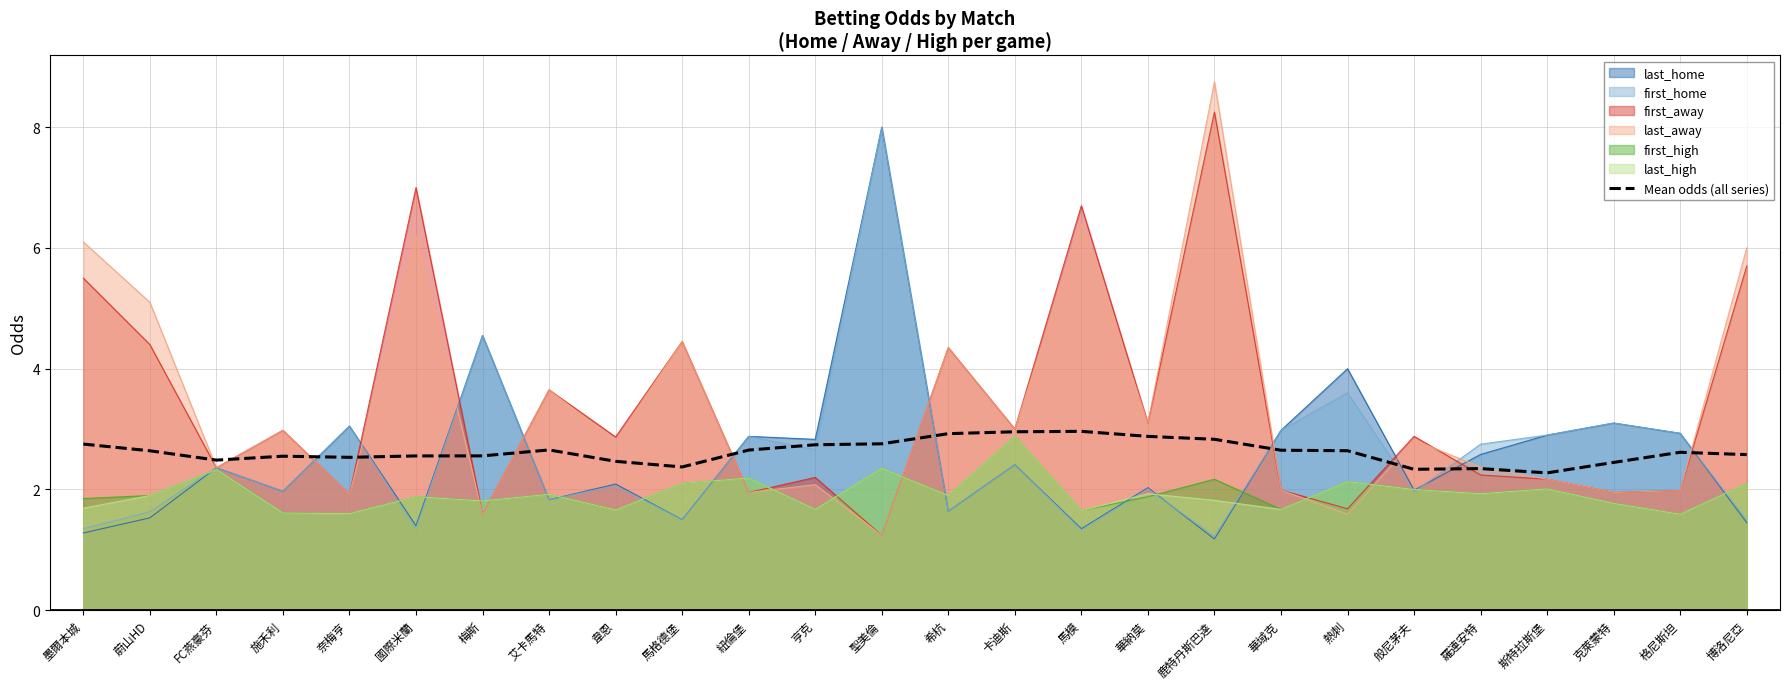

What is the average value?

2.6